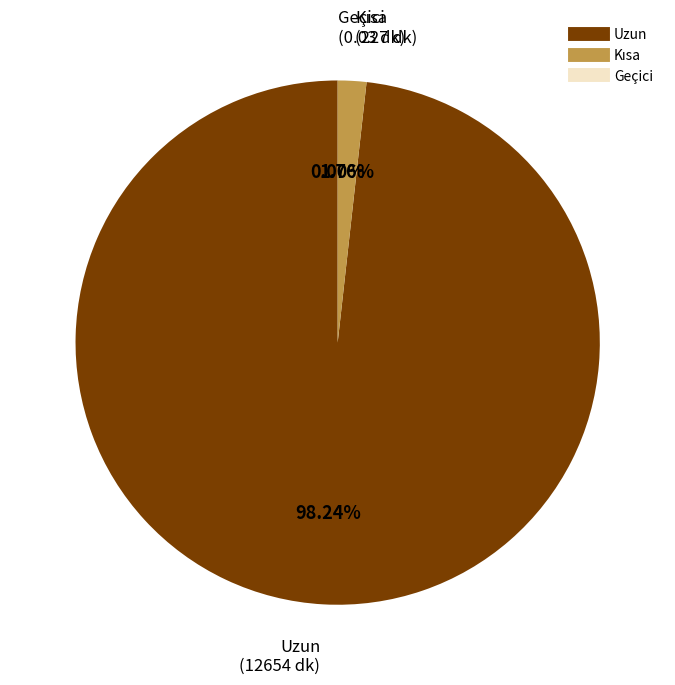

Is there any slice that represents more than half of the pie?

Yes